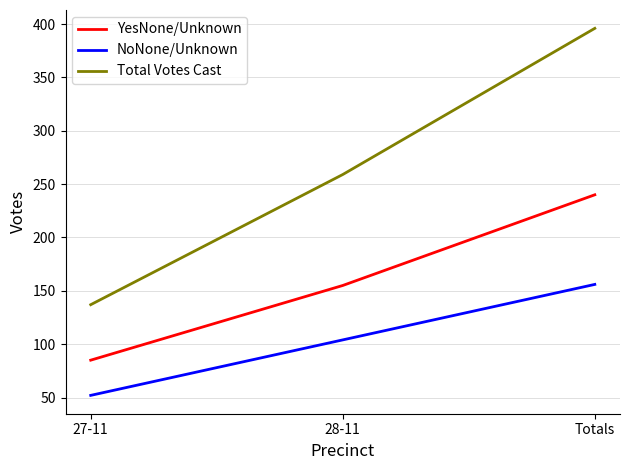

Reading left to right, transcribe all the data shown in this chart.

YesNone/Unknown: 85	155	240
NoNone/Unknown: 52	104	156
Total Votes Cast: 137	259	396